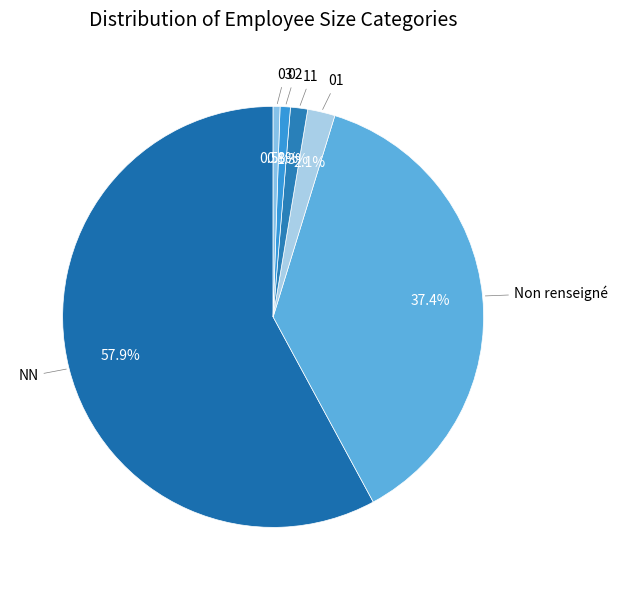

What is the smallest slice in the pie chart?

03